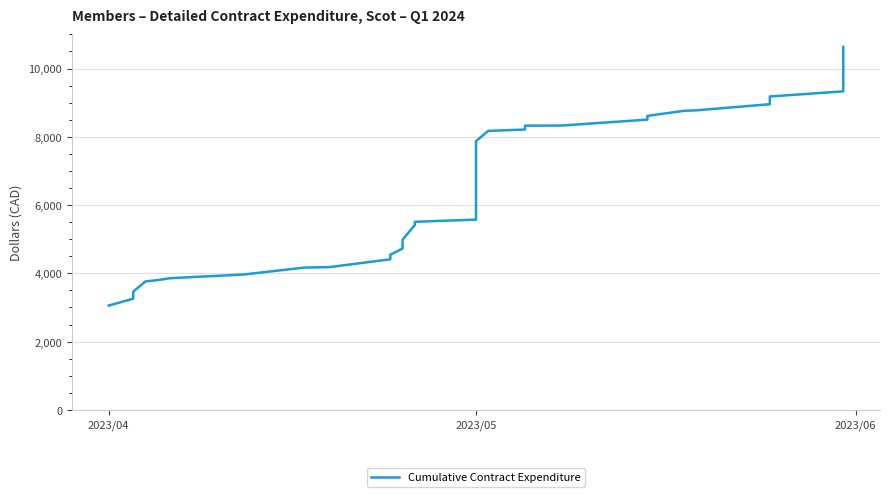

What is the average value?

6472.4